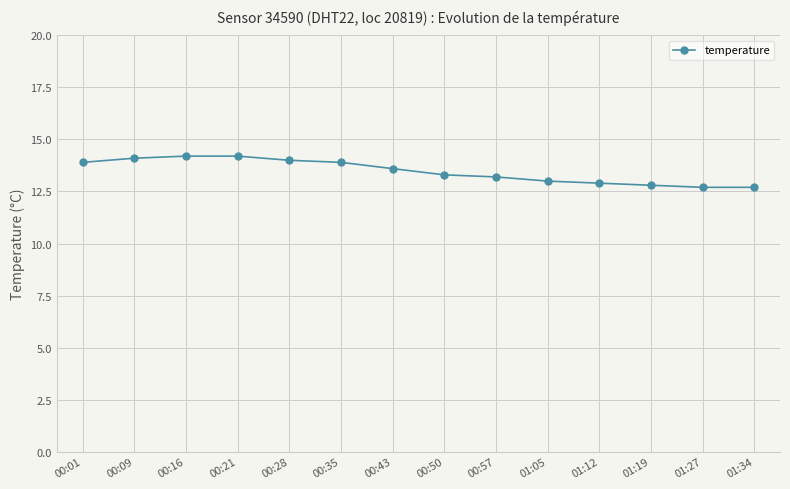

What is the greatest value displayed?

14.2